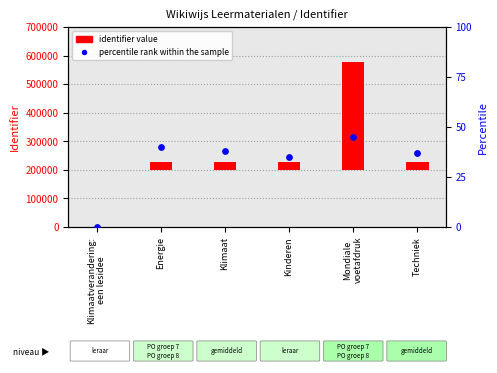

At how many categories does at least one series exceed 93807?

1